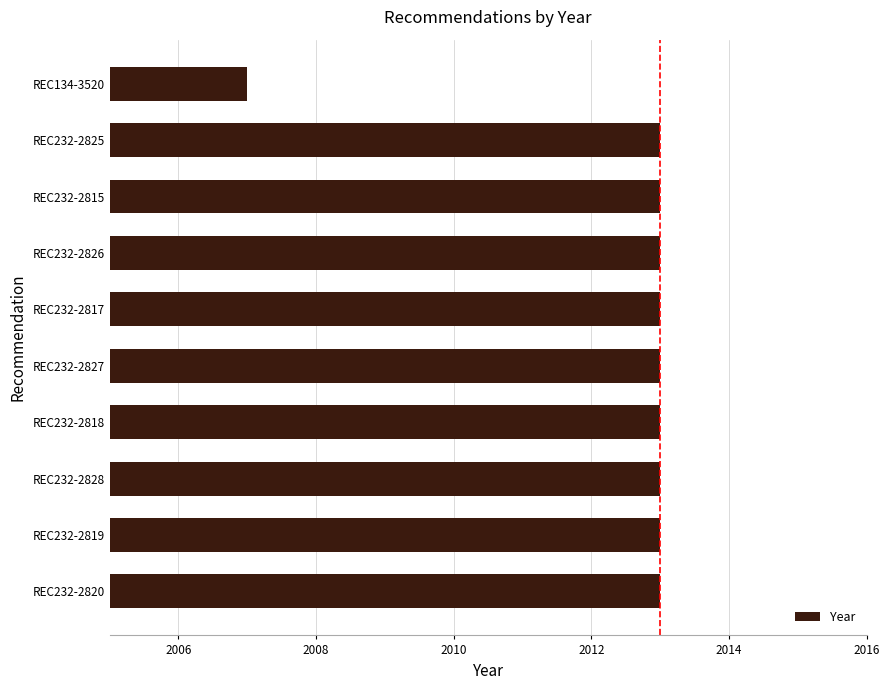

Which label corresponds to the smallest value in the chart?

REC134-3520